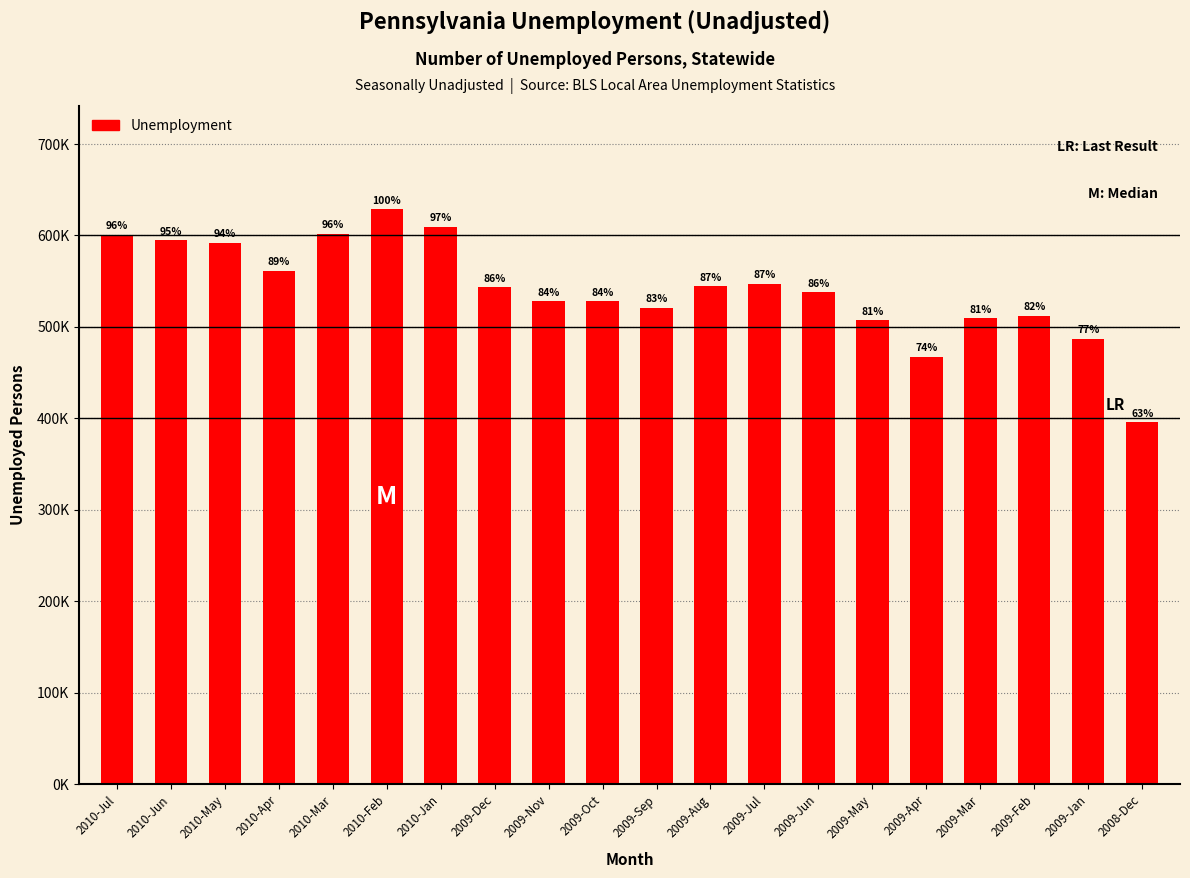

Does the chart contain any negative values?

No